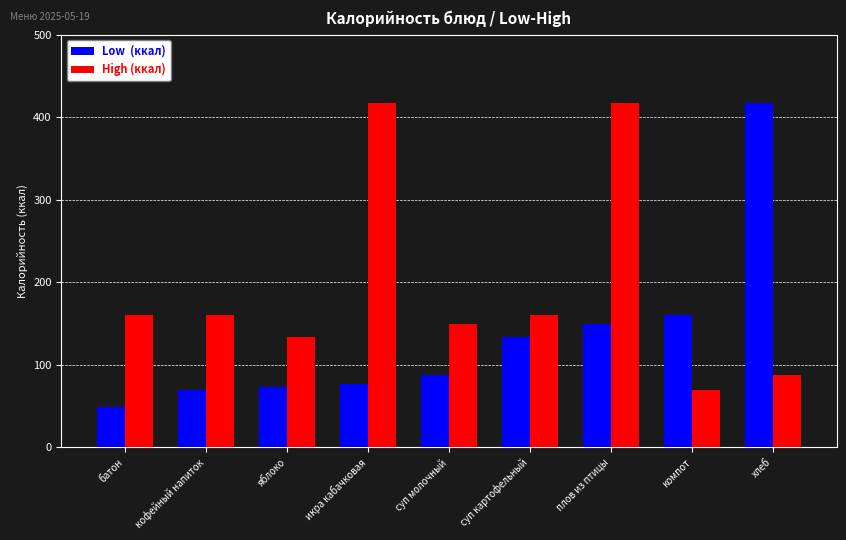

What is the spread (max minus min) of values at плов из птицы?

267